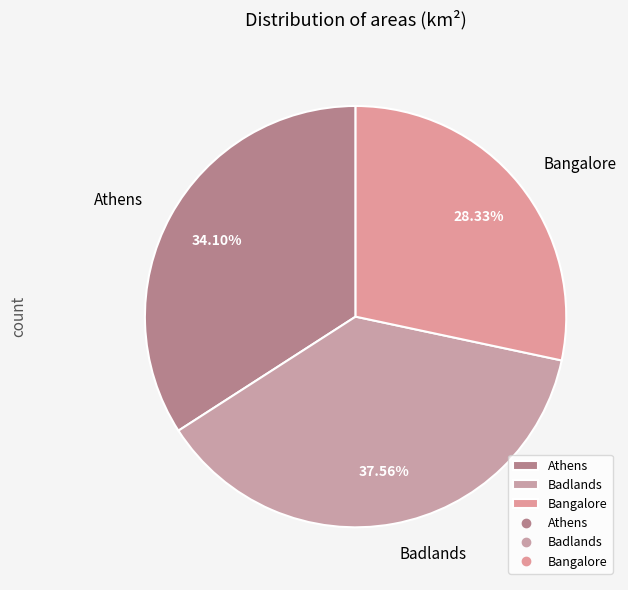

Does any single category account for the majority?

No